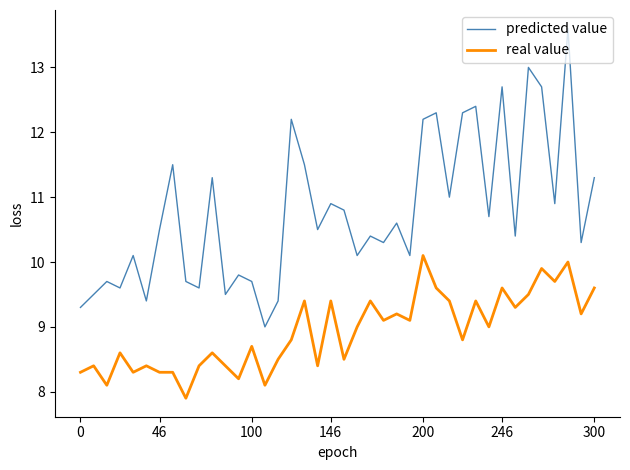

What is the highest value of the real value series?

10.1